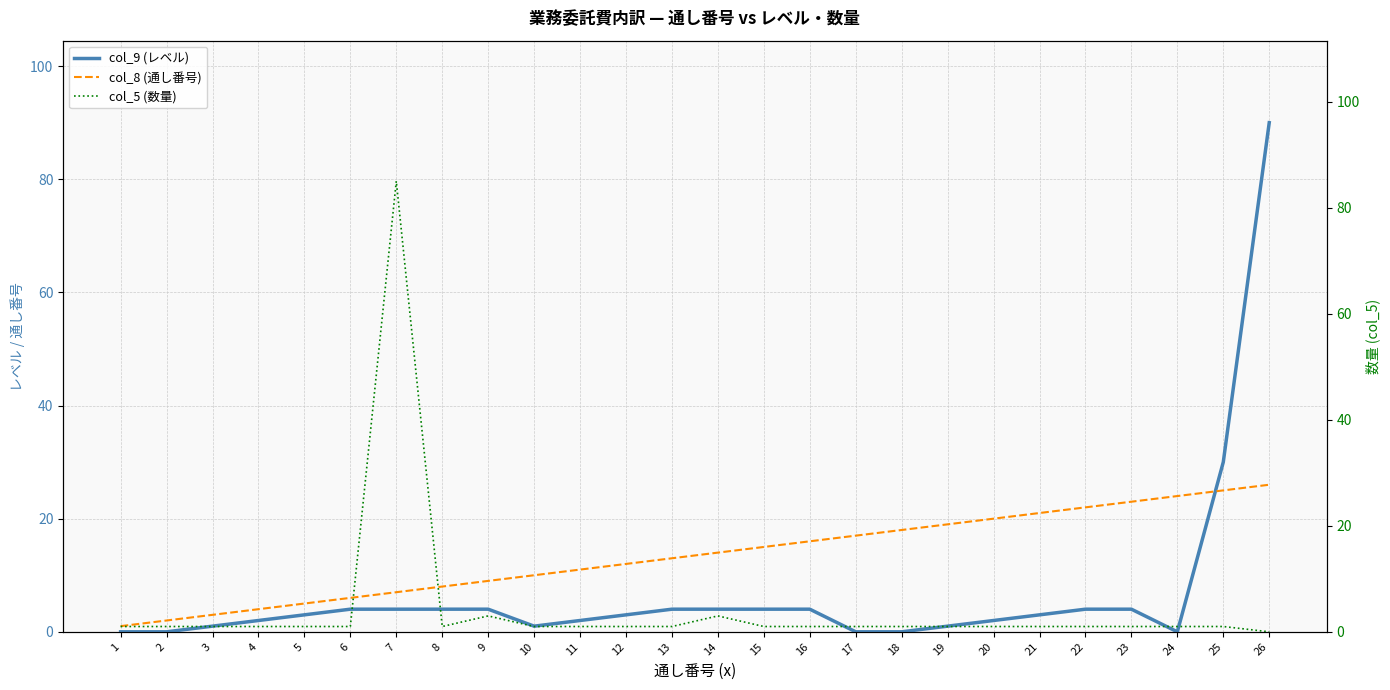

Rank the categories by col_5 (数量) value from highest to lowest.

7, 9, 14, 1, 2, 3, 4, 5, 6, 8, 10, 11, 12, 13, 15, 16, 17, 18, 19, 20, 21, 22, 23, 24, 25, 26